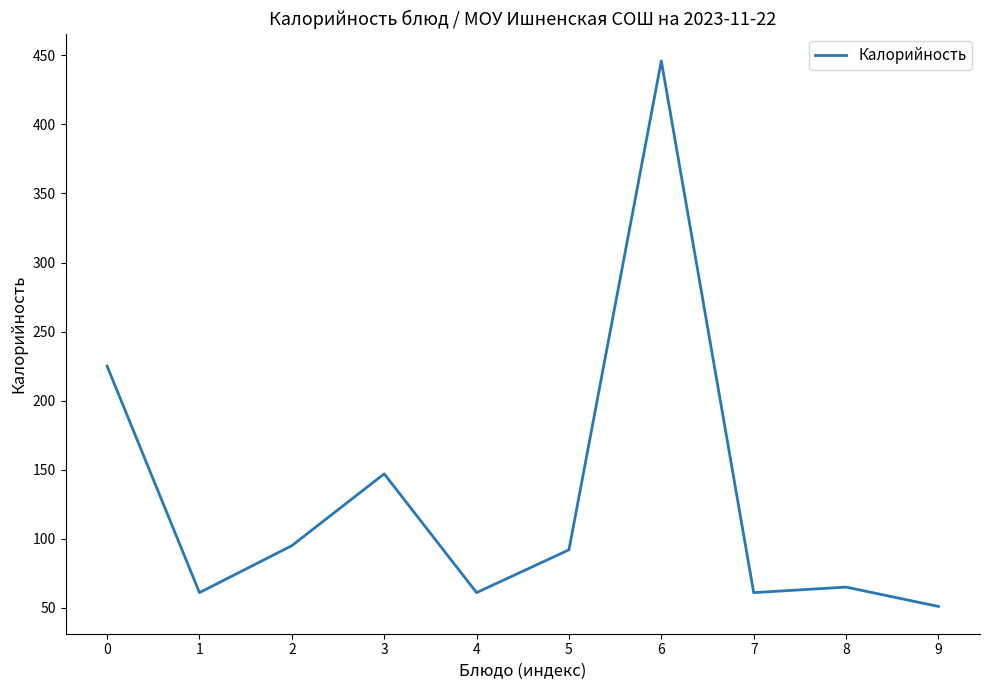

What is the change in value from 1 to 9?

-10